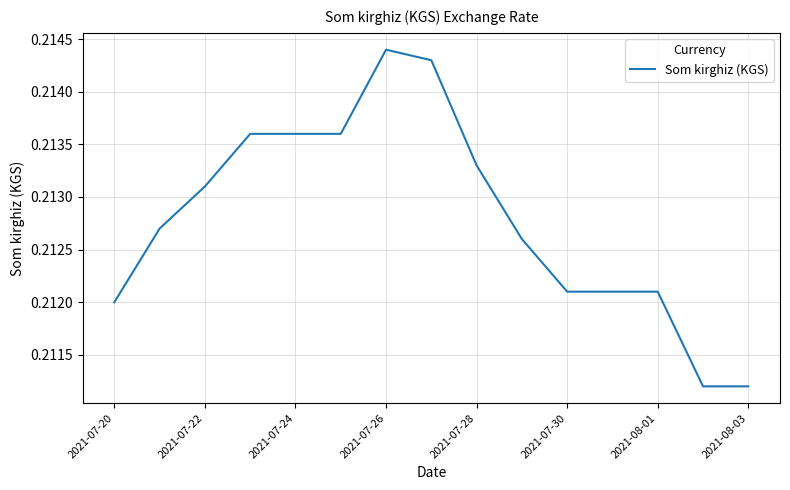

Does the chart display data point markers on the line(s)?

No